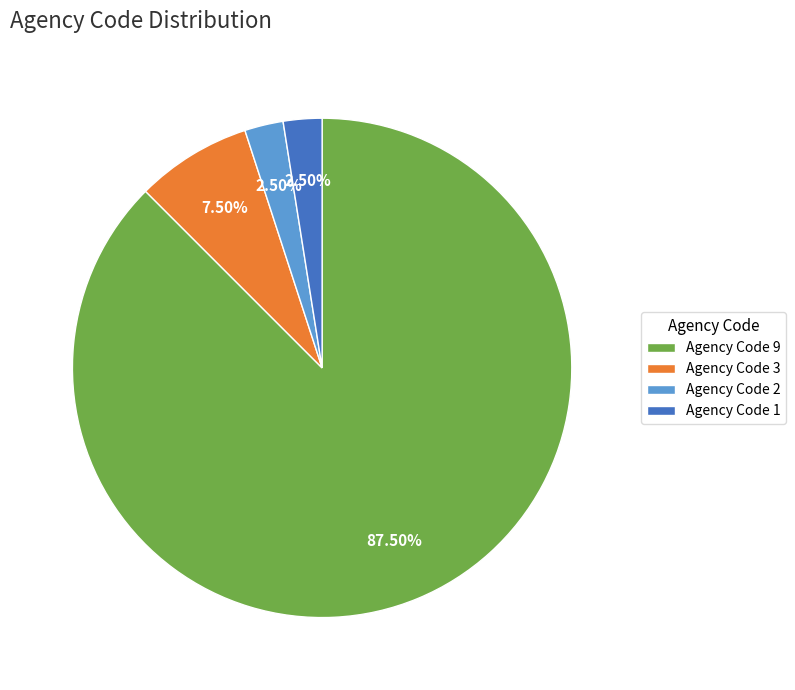

Does Agency Code 2 represent more than half of the total?

No